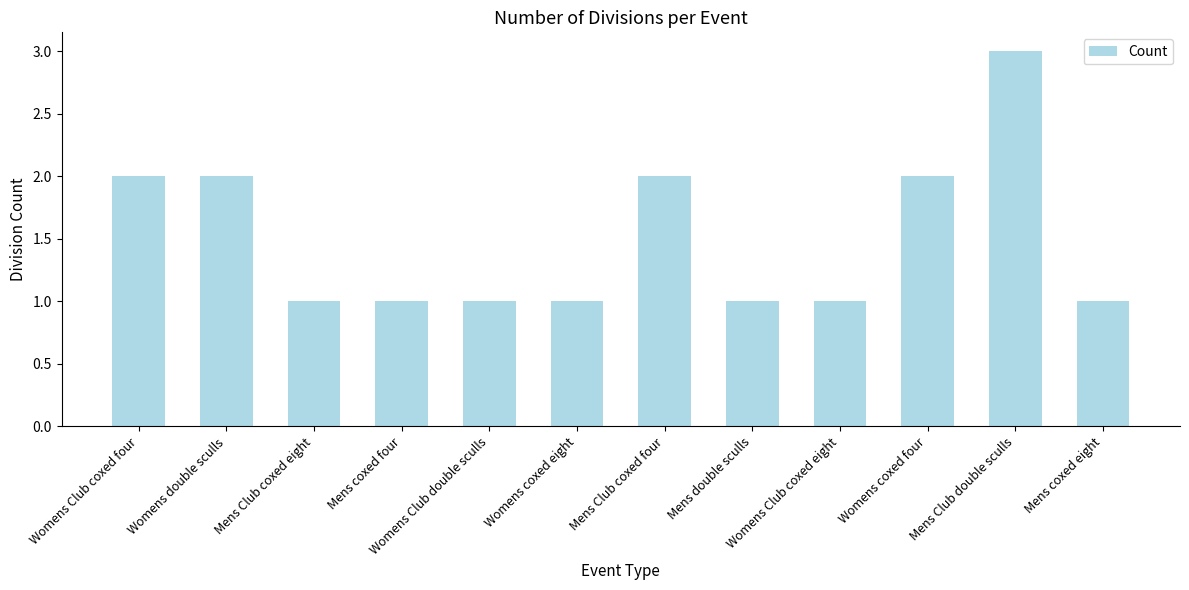

Reading left to right, list all the values displayed in this chart.

2	2	1	1	1	1	2	1	1	2	3	1